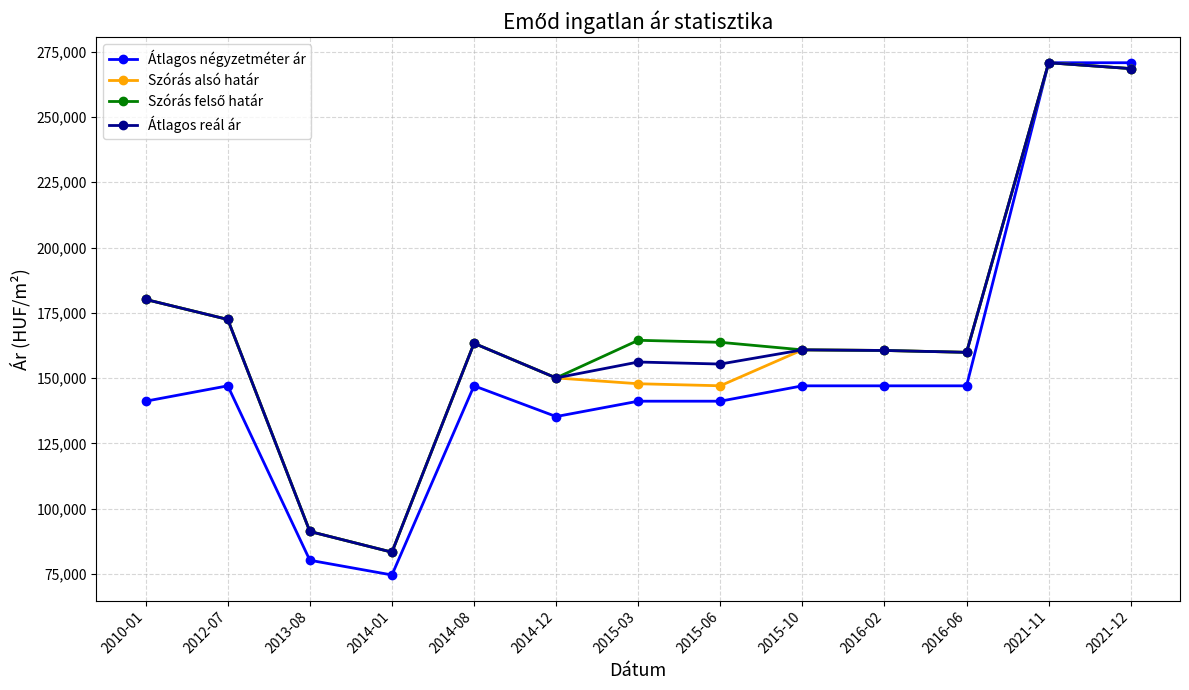

At which category does Átlagos négyzetméter ár reach its first local peak?

2012-07